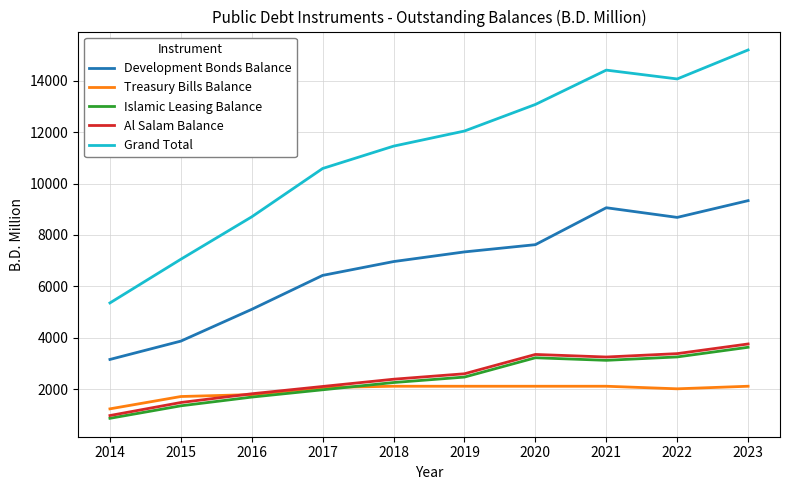

At which category is the sum across all series the highest?

2023